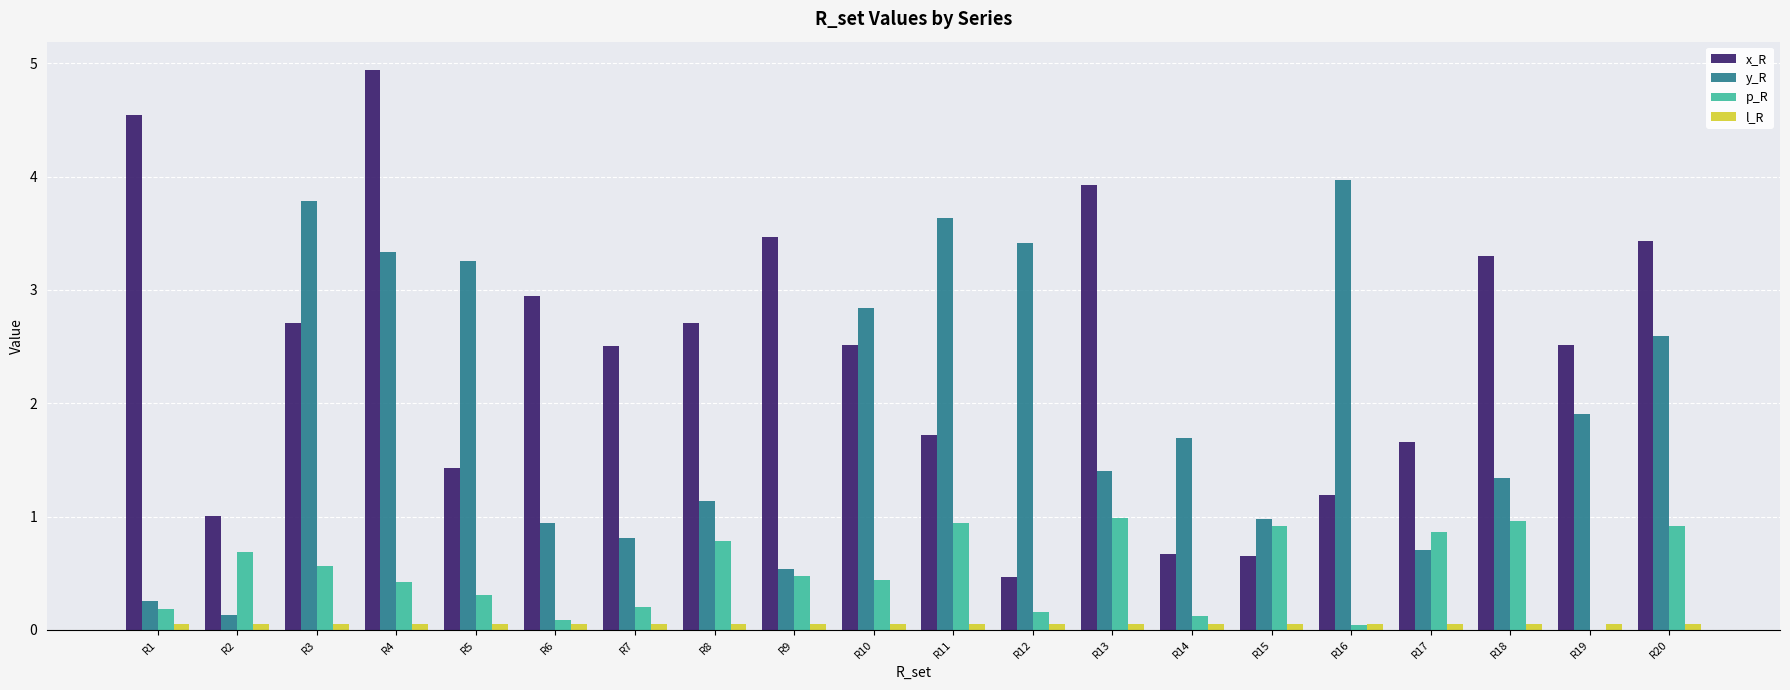

True or false: x_R has a value of 1.0 at R18.

False